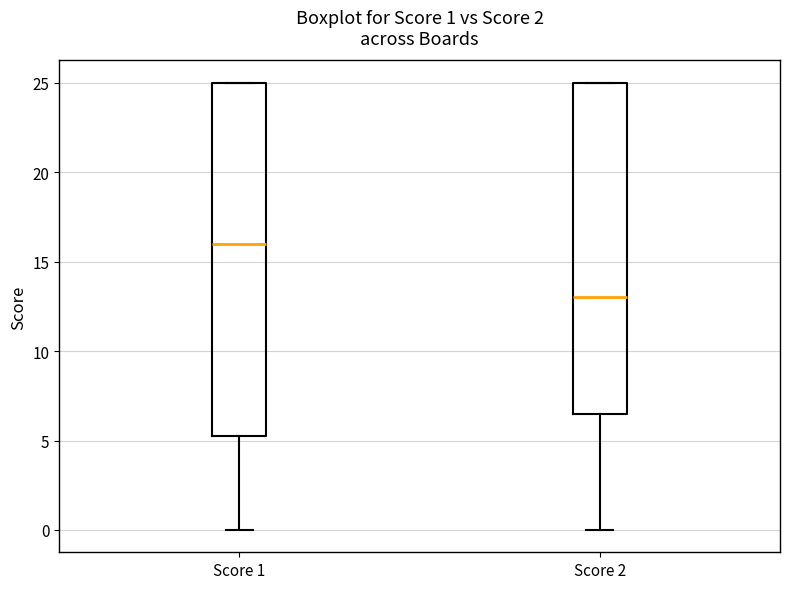

Which box is the tallest, from its lower edge to its upper edge?

Score 1